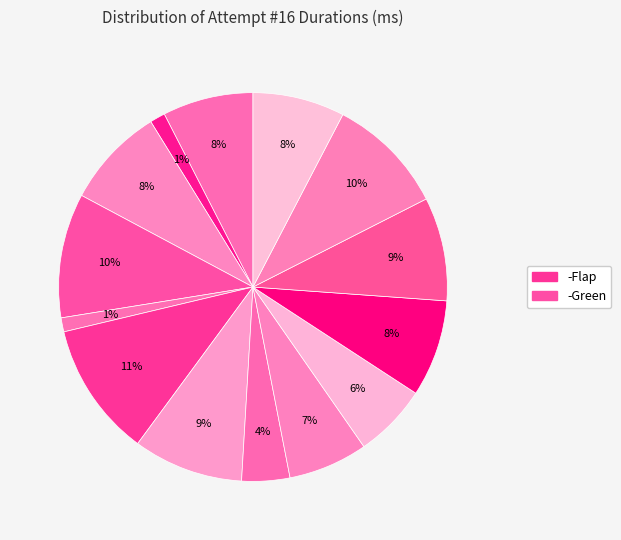

How many slices are in this pie chart?

14